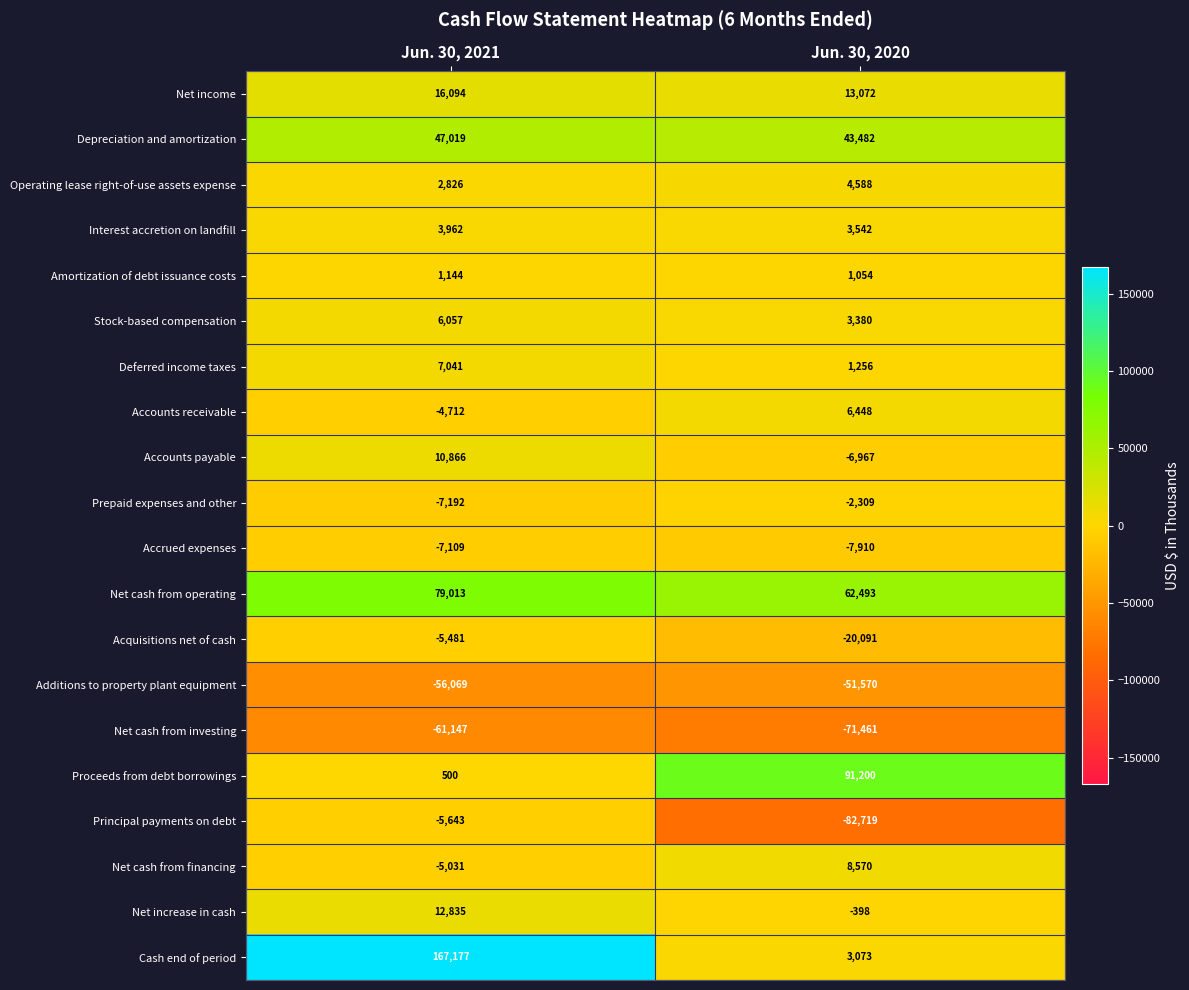

What is the spread (max minus min) of values at Jun. 30, 2020?

173919